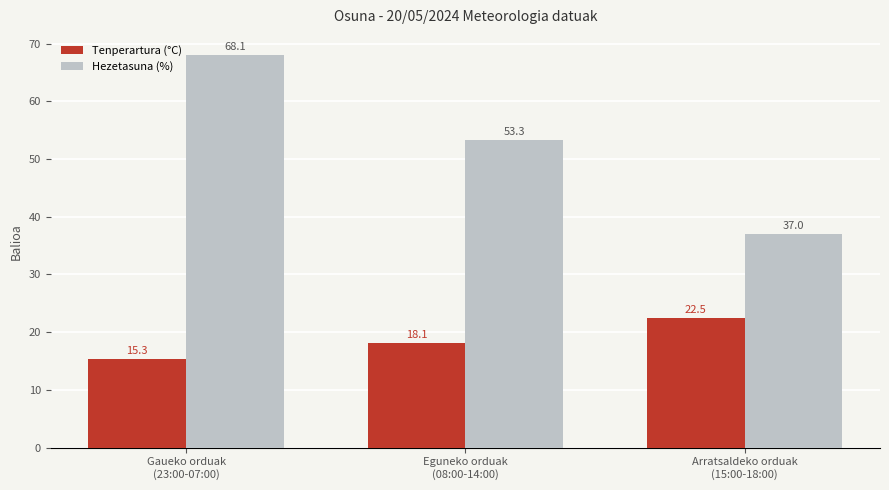

Where does the Hezetasuna (%) series first go above 53?

Gaueko orduak
(23:00-07:00)